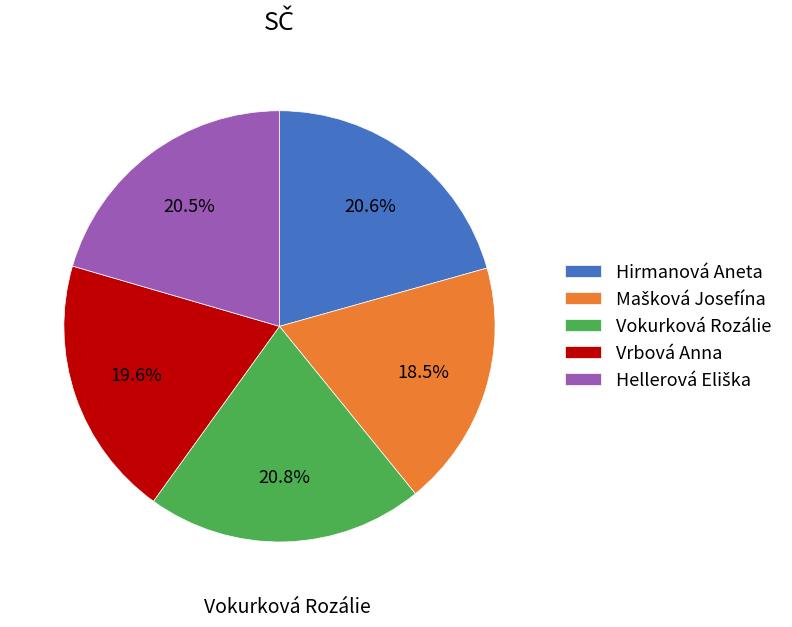

Is there a majority slice in this chart?

No